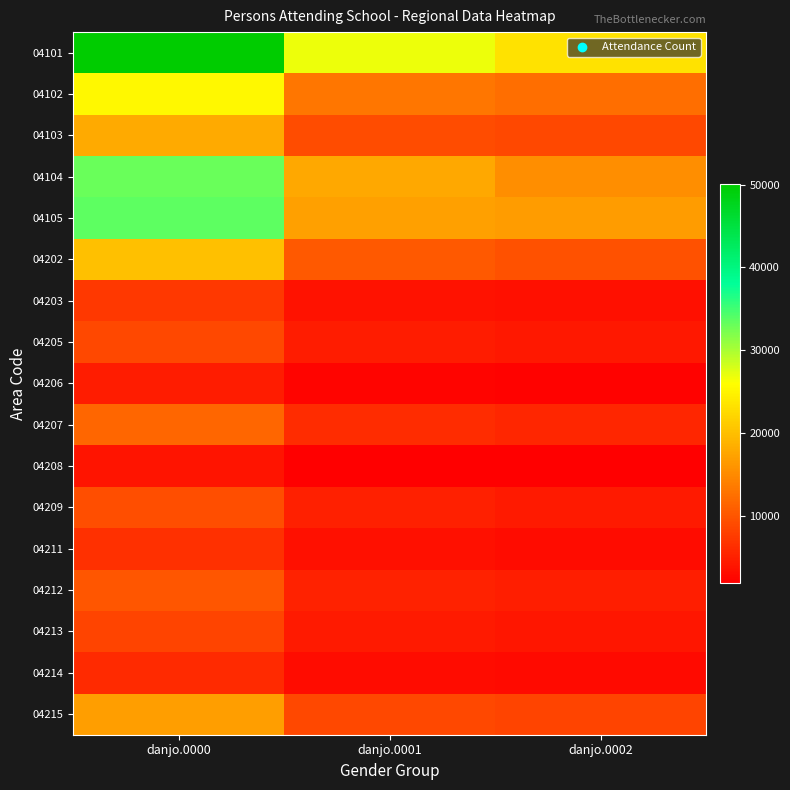

Reading right to left, what are all the values shown in this chart?

04101: danjo.0002=23254	danjo.0001=26875	danjo.0000=50129
04102: danjo.0002=12371	danjo.0001=12987	danjo.0000=25358
04103: danjo.0002=8729	danjo.0001=9156	danjo.0000=17885
04104: danjo.0002=15269	danjo.0001=17727	danjo.0000=32996
04105: danjo.0002=16560	danjo.0001=17039	danjo.0000=33599
04202: danjo.0002=9680	danjo.0001=10394	danjo.0000=20074
04203: danjo.0002=3517	danjo.0001=3705	danjo.0000=7222
04205: danjo.0002=4146	danjo.0001=4472	danjo.0000=8618
04206: danjo.0002=2194	danjo.0001=2319	danjo.0000=4513
04207: danjo.0002=5554	danjo.0001=6039	danjo.0000=11593
04208: danjo.0002=1825	danjo.0001=1951	danjo.0000=3776
04209: danjo.0002=4293	danjo.0001=4993	danjo.0000=9286
04211: danjo.0002=3032	danjo.0001=3447	danjo.0000=6479
04212: danjo.0002=4778	danjo.0001=5162	danjo.0000=9940
04213: danjo.0002=3983	danjo.0001=4349	danjo.0000=8332
04214: danjo.0002=2844	danjo.0001=3028	danjo.0000=5872
04215: danjo.0002=8250	danjo.0001=8641	danjo.0000=16891